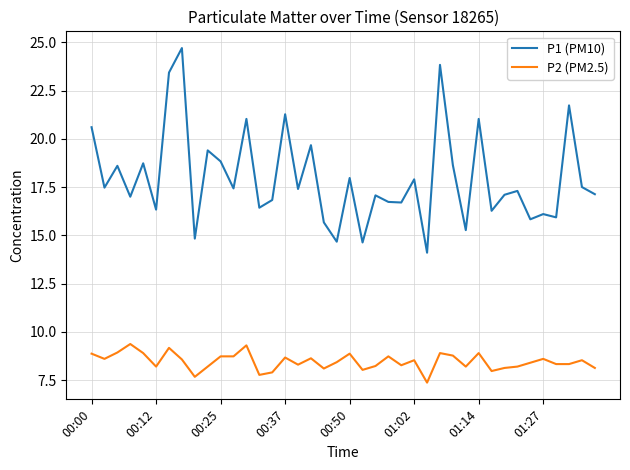

What is the lowest value of the P1 (PM10) series?

14.1